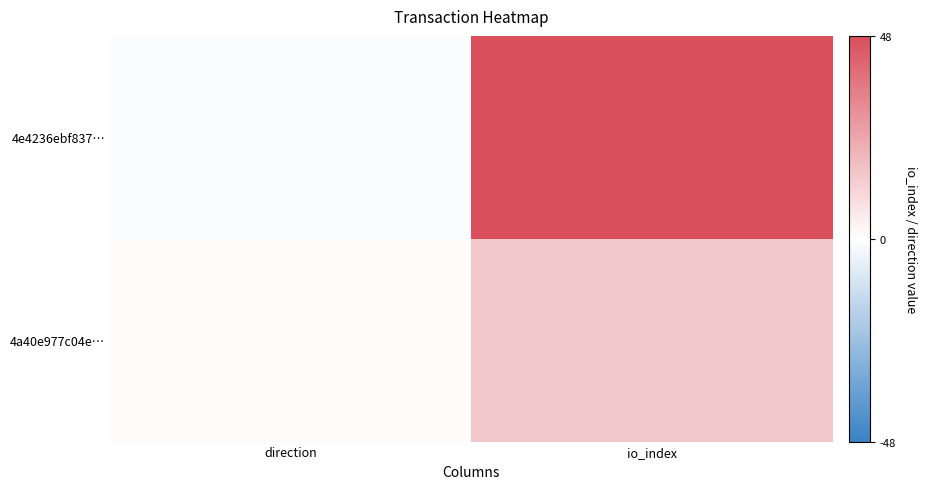

Rank the series by their average value, from lowest to highest.

4a40e977c04e…, 4e4236ebf837…